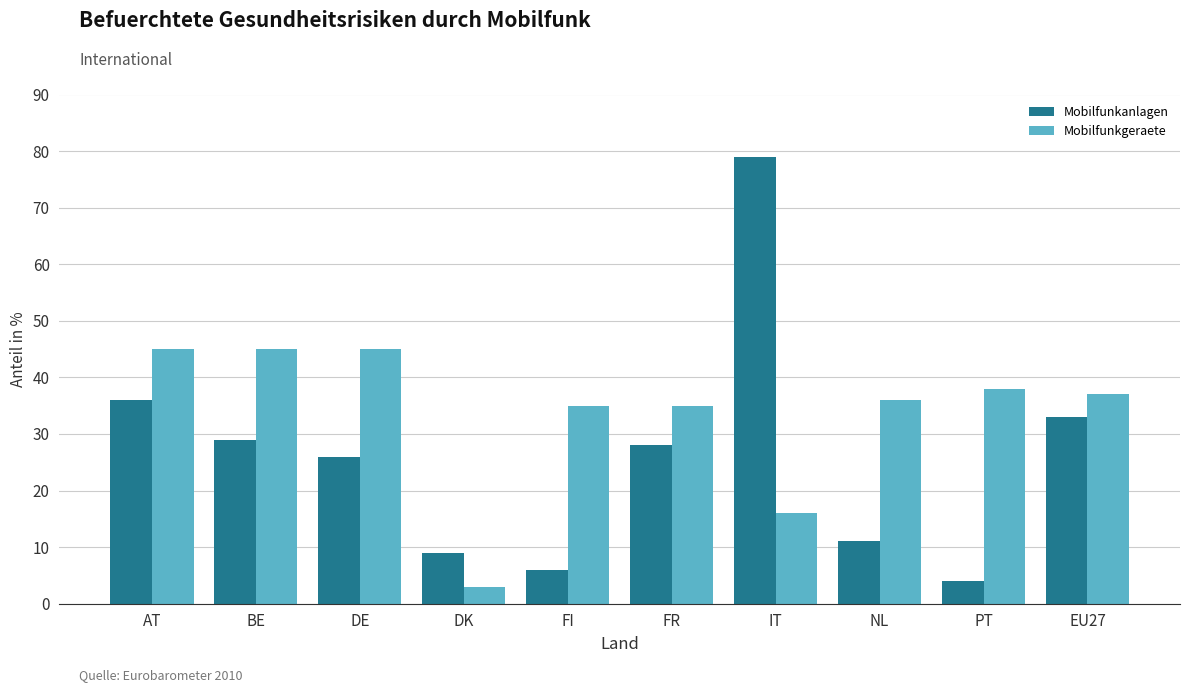

Which label corresponds to the largest value in the chart?

IT